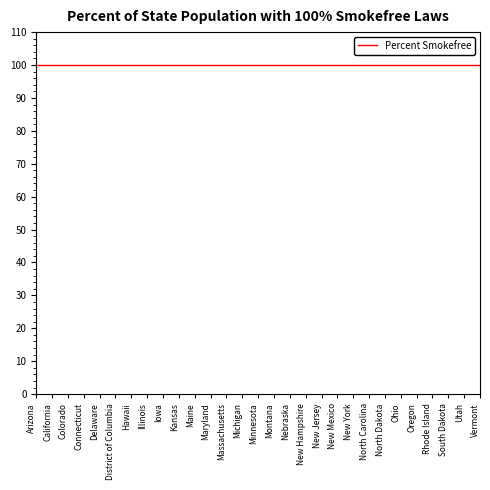

What is the greatest value displayed?

100